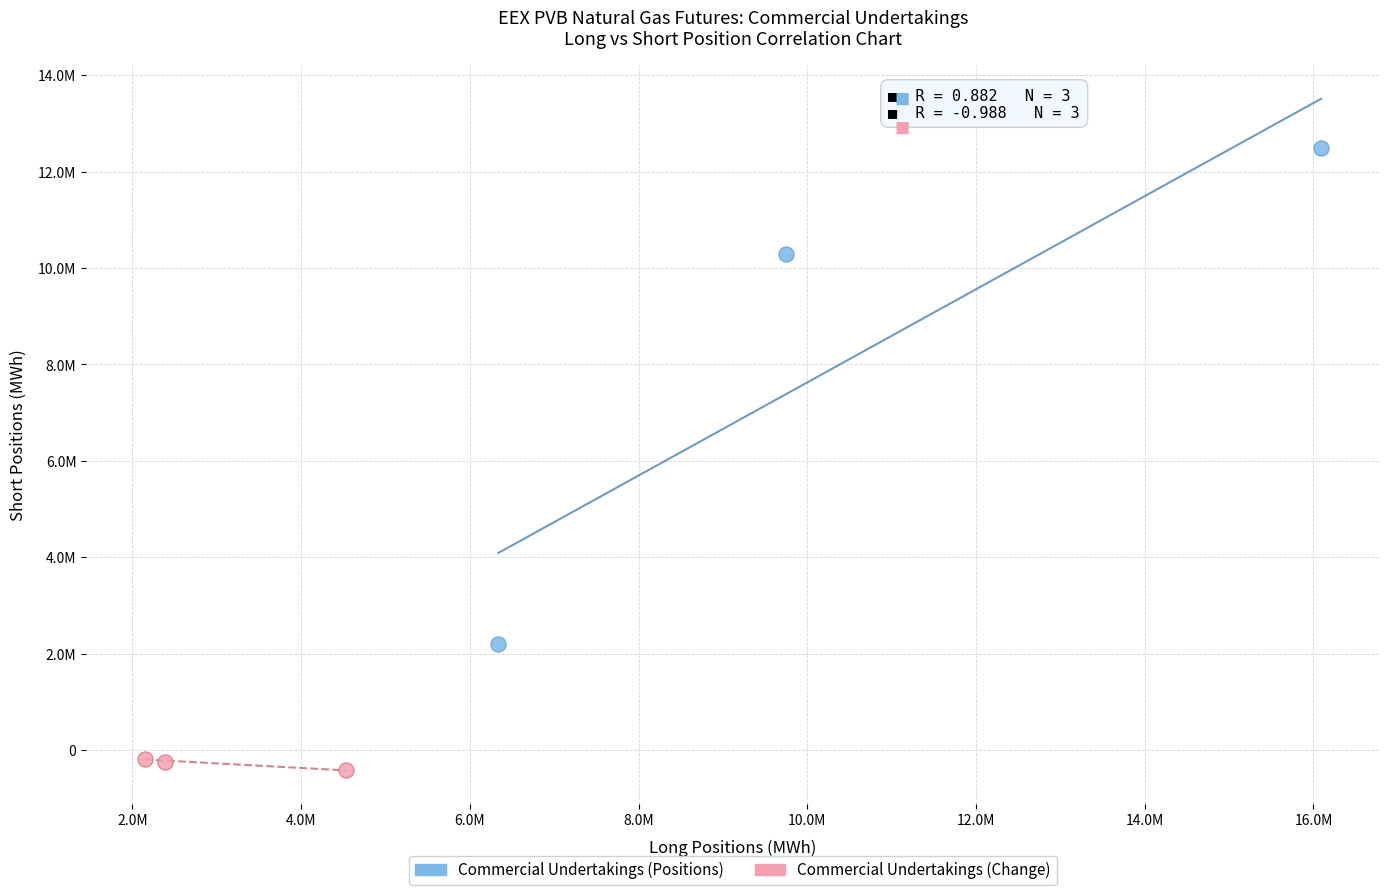

Which series has the widest spread of Y values?

Commercial Undertakings (Positions)